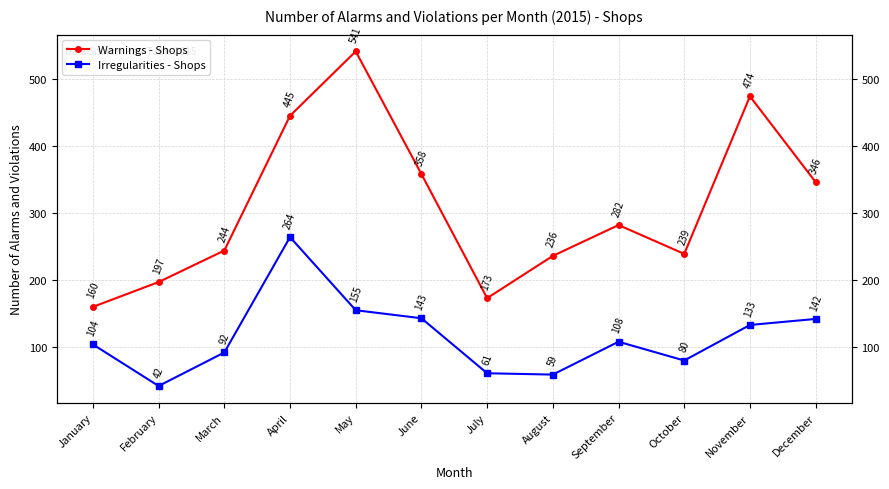

What is the difference between the Warnings - Shops values at July and May?

368